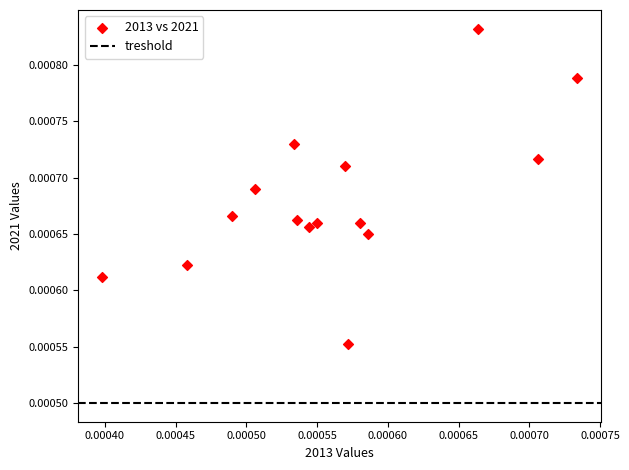

How many points are shown in the scatter plot?

15